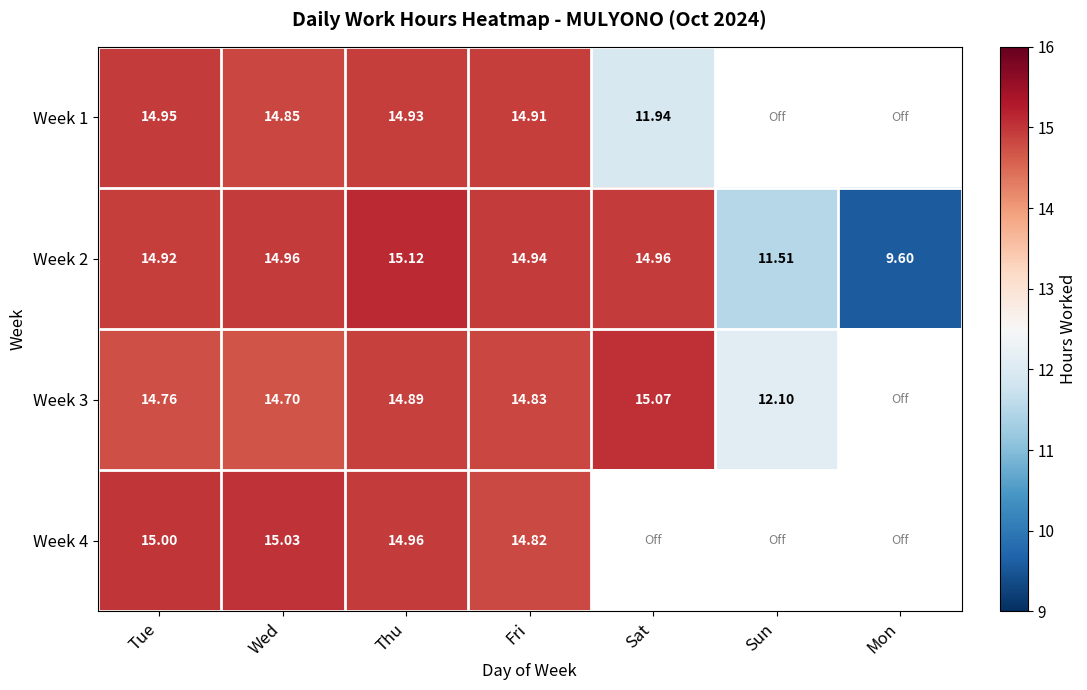

Where is Week 2 nearest to the value 12?

Sun